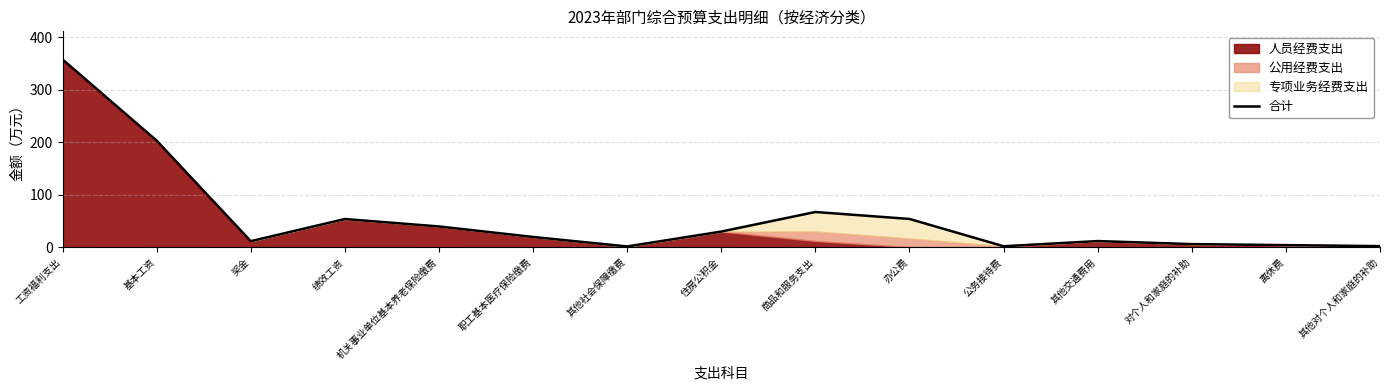

Where is the data nearest to the value 179?

基本工资